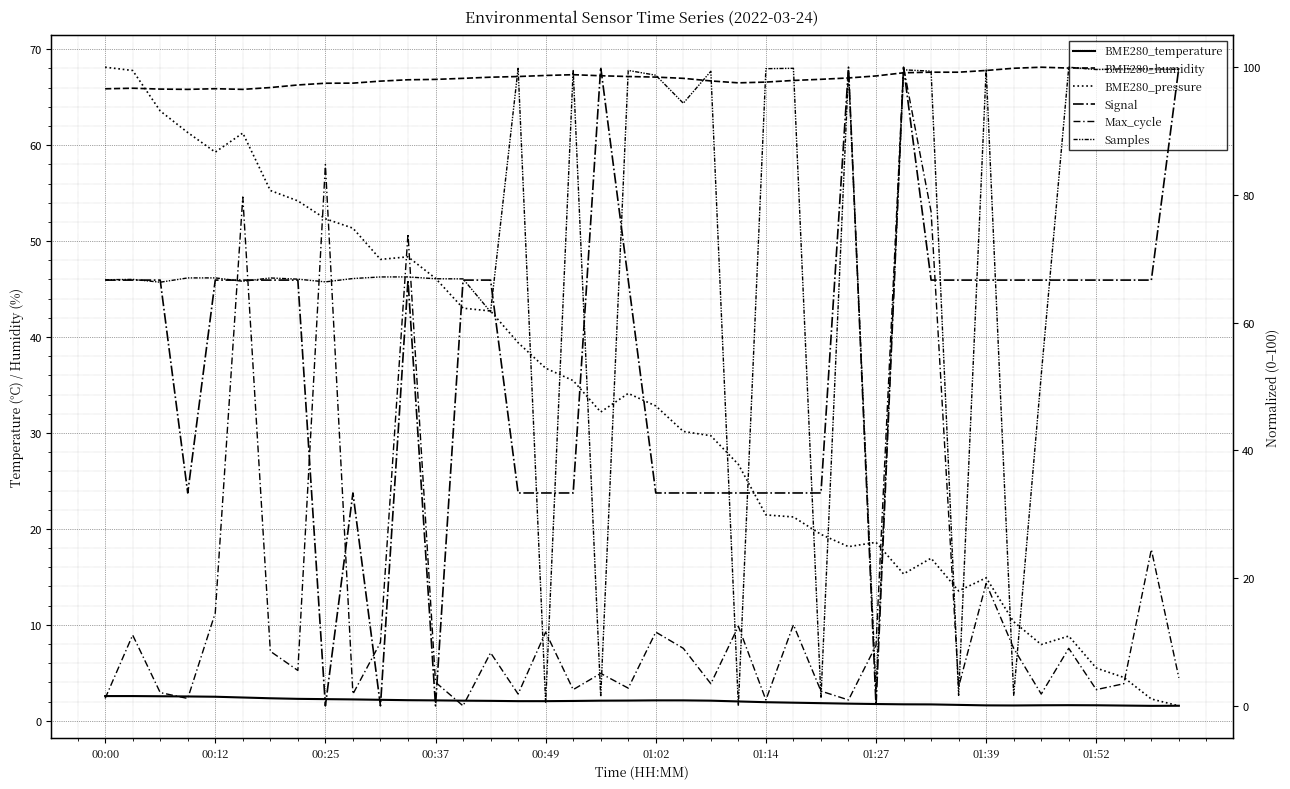

After their last crossing, which series has the higher values: BME280_pressure or BME280_temperature?

BME280_temperature